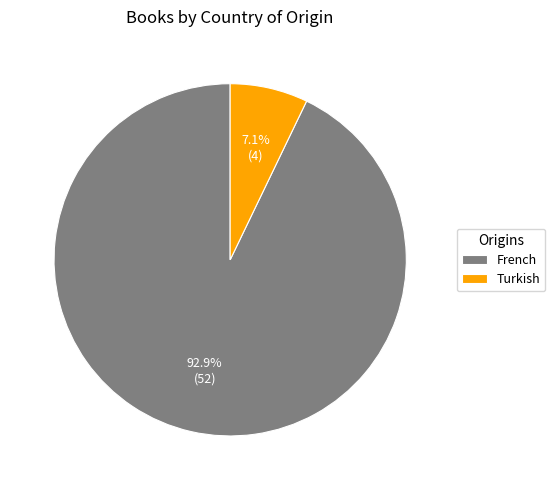

How much of the chart is everything except French?

7.1%